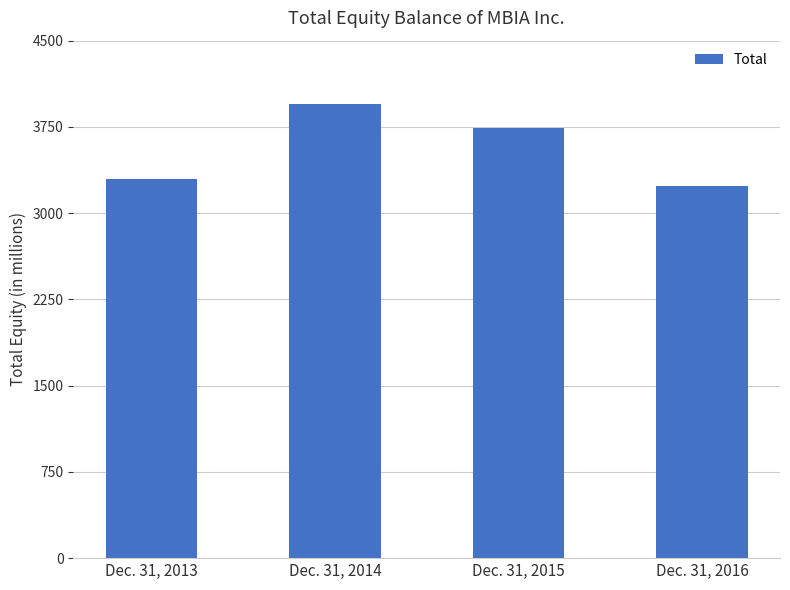

What is the difference between the maximum and minimum values?

711